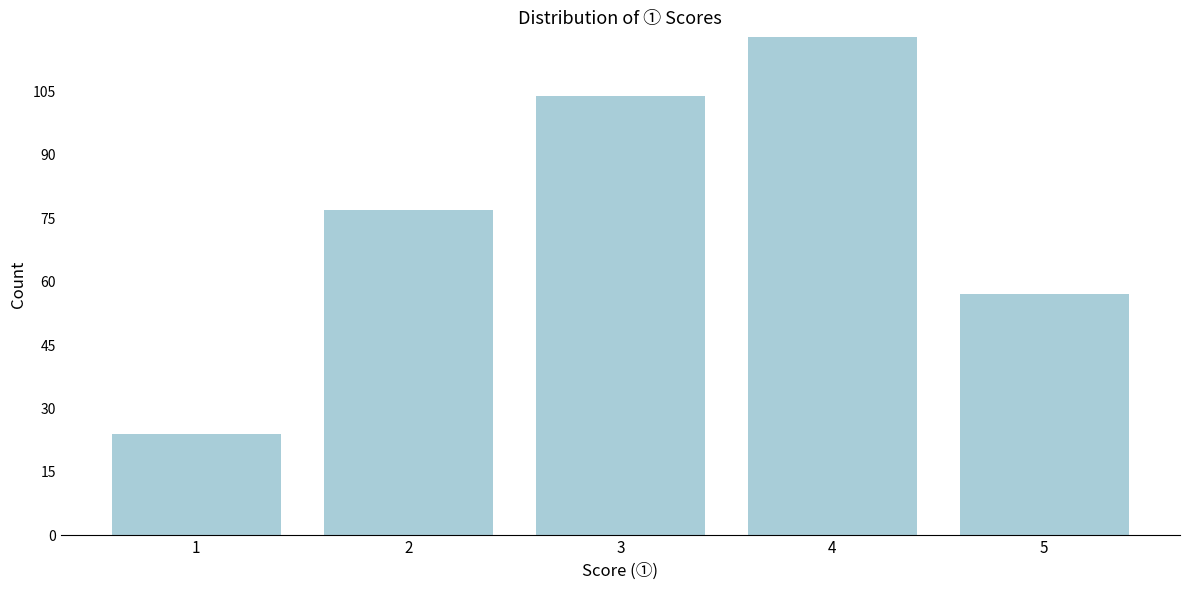

Reading left to right, extract all data points from this chart.

24	77	104	118	57